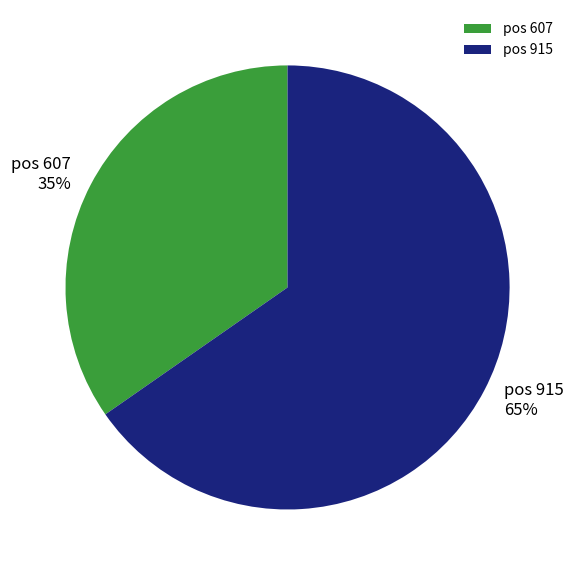

Count the number of slices in the pie.

2